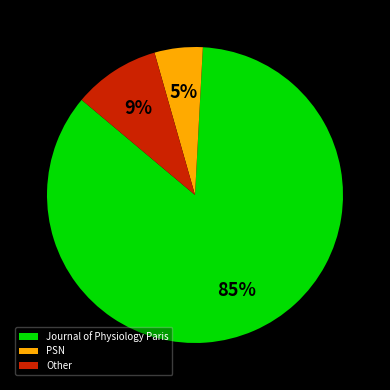

Does Other represent more than half of the total?

No